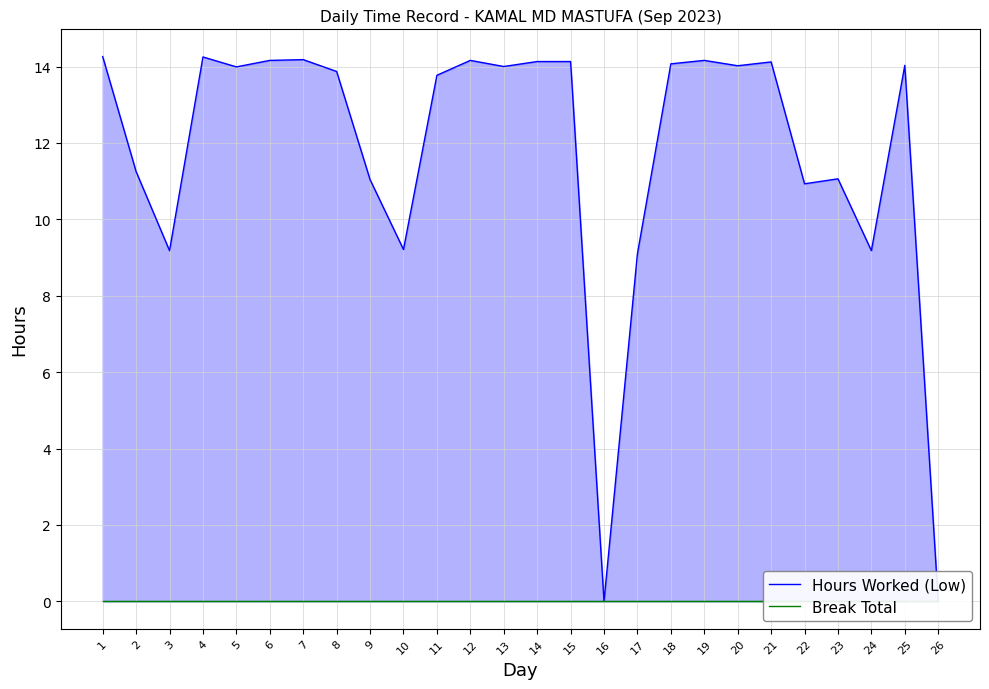

Which series has the largest range (max minus min)?

Hours Worked (Low)